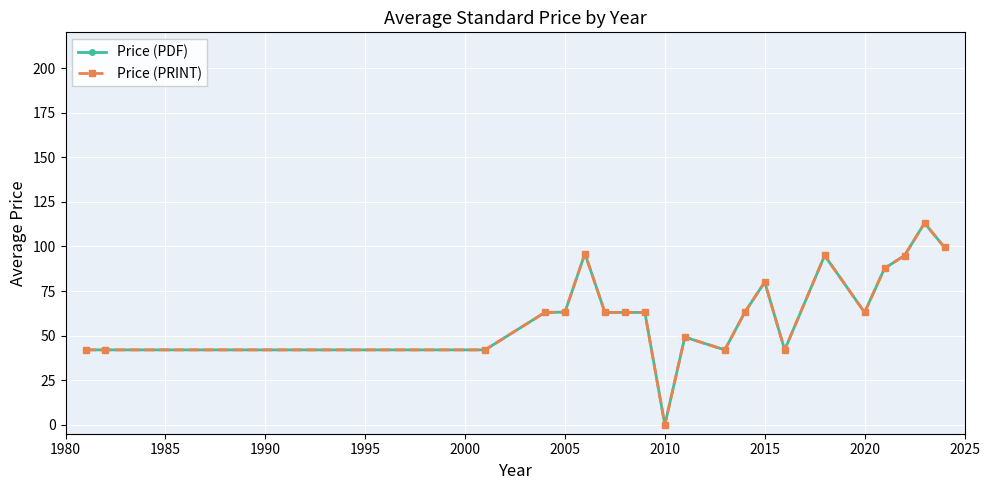

Rank the series by their maximum value, from highest to lowest.

Price (PDF), Price (PRINT)